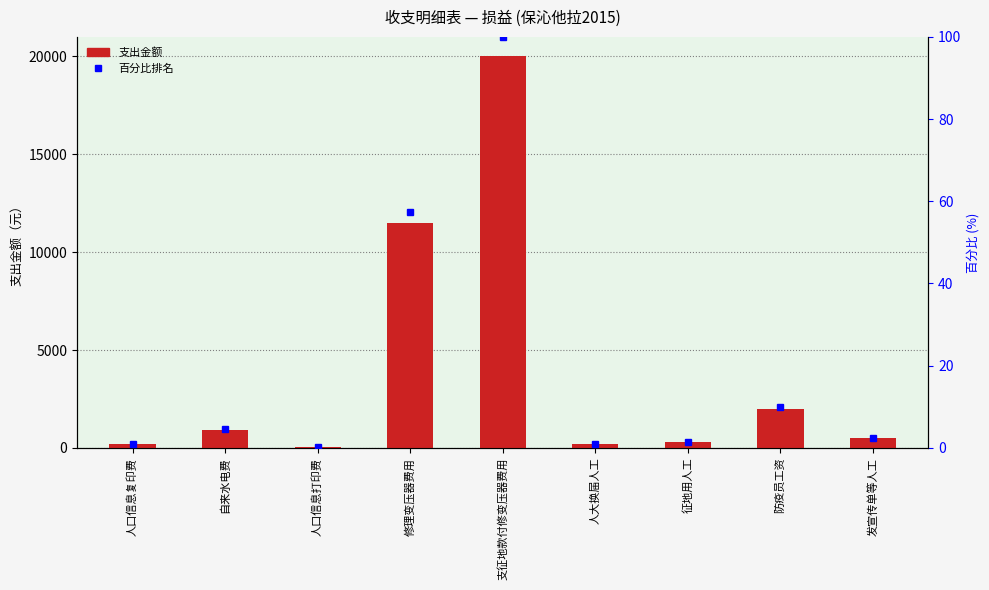

Reading left to right, extract all data points from this chart.

支出: 200.0	900.0	50.0	11500.0	20000.0	200.0	300.0	2000.0	500.0
百分比排名: 1.0	4.5	0.2	57.5	100.0	1.0	1.5	10.0	2.5